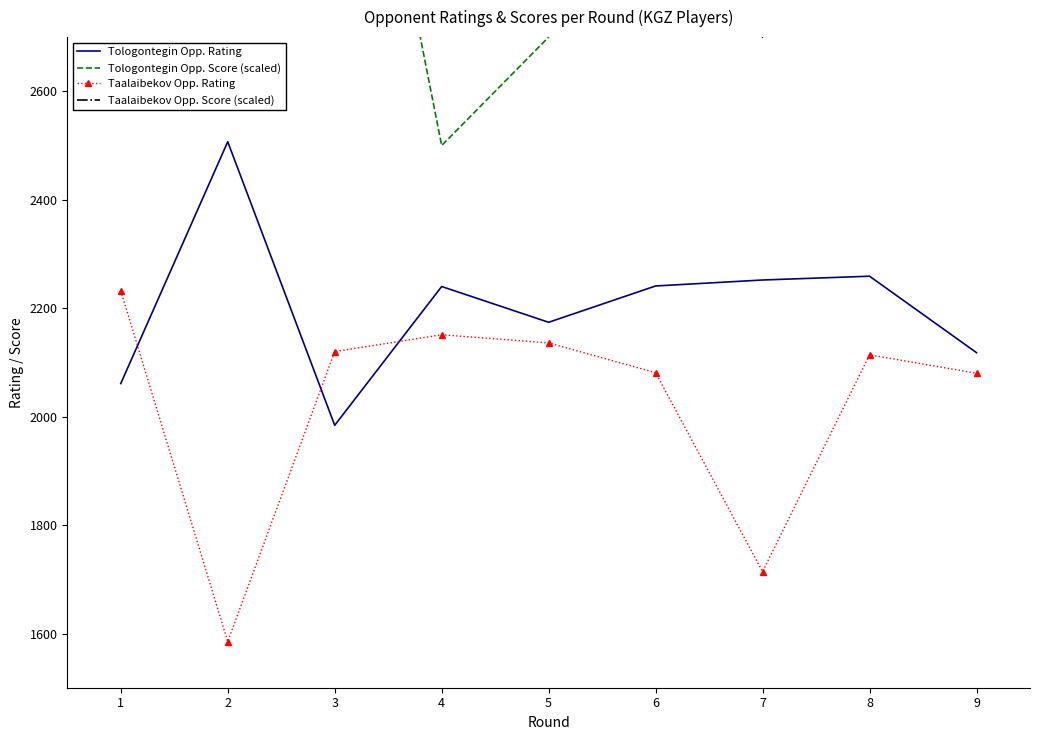

True or false: Tologontegin Opp. Rating has a value of 2118 at 9.

True